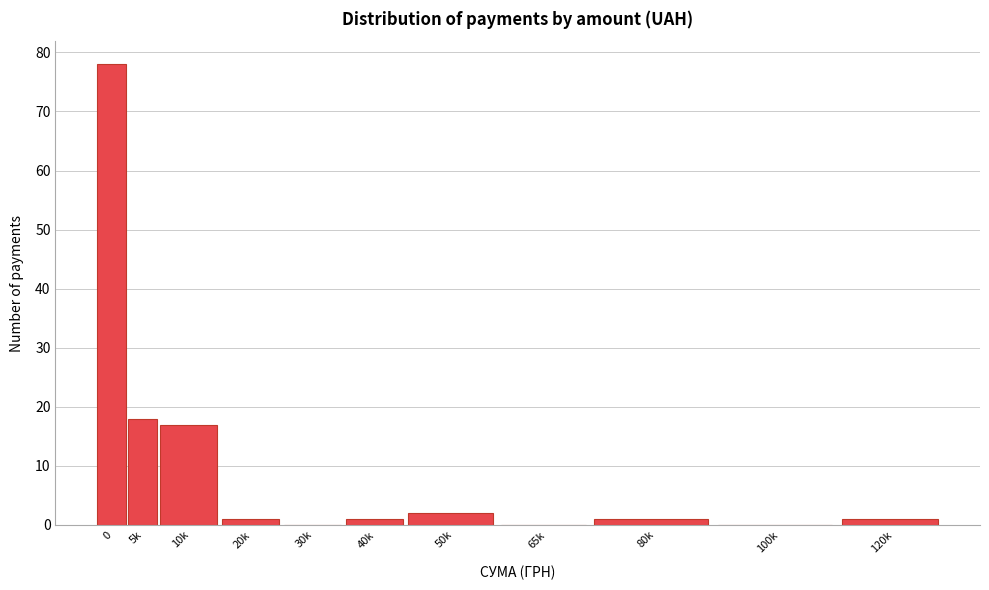

Reading left to right, list all the values displayed in this chart.

0=78	5k=18	10k=17	20k=1	30k=0	40k=1	50k=2	65k=0	80k=1	100k=0	120k=1